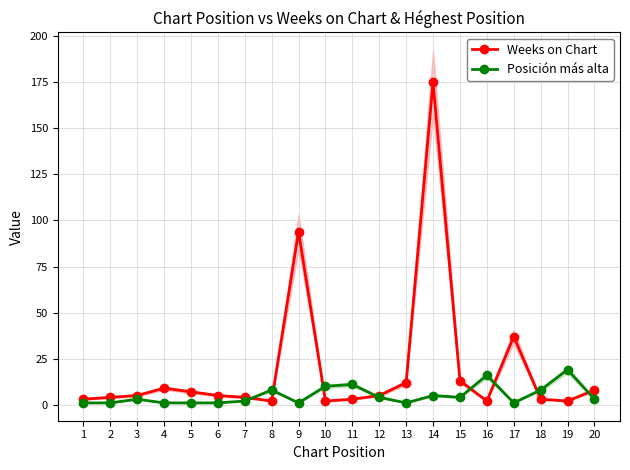

How many series are shown in this chart?

2